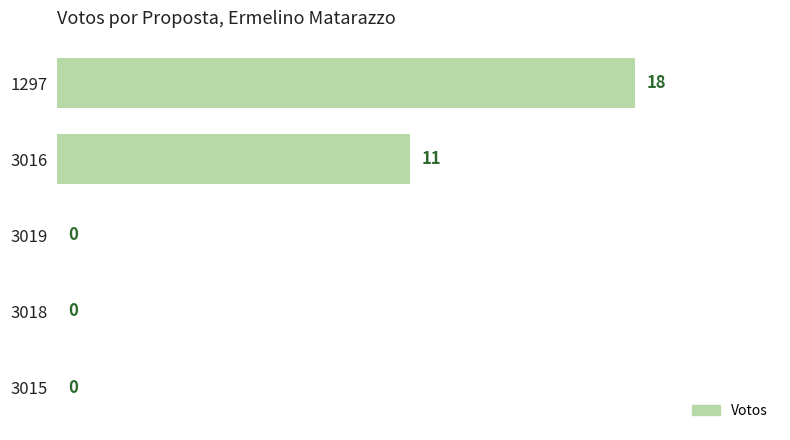

What is the sum of the values at 3016 and 3015?

11